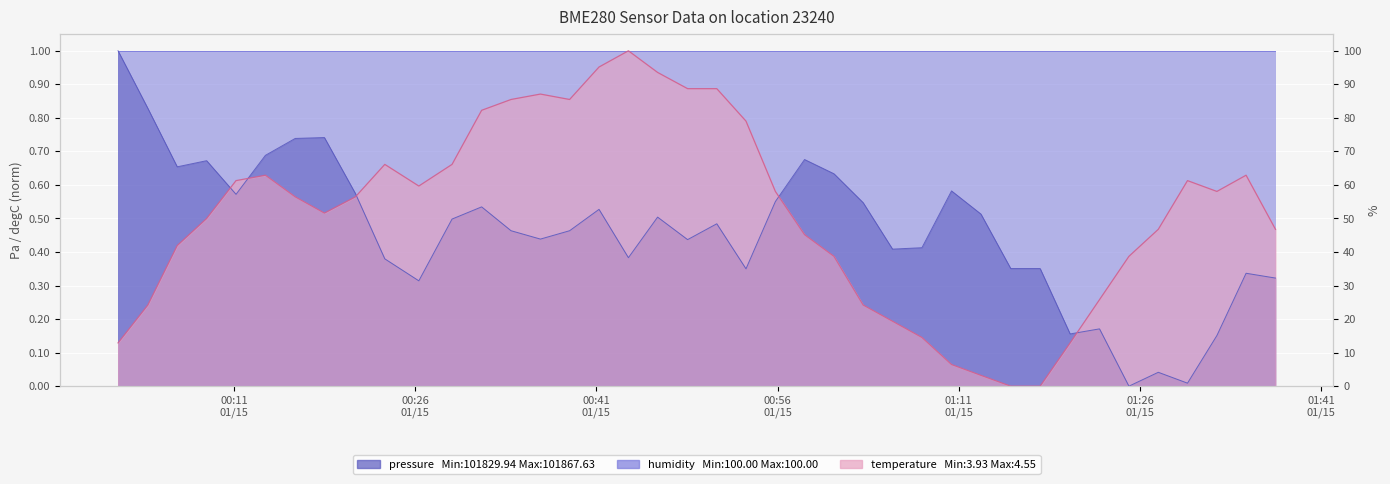

List the labels in order of temperature value, largest first.

2023-01-15T00:43:39, 2023-01-15T00:41:13, 2023-01-15T00:46:04, 2023-01-15T00:48:33, 2023-01-15T00:50:58, 2023-01-15T00:36:22, 2023-01-15T00:33:56, 2023-01-15T00:38:47, 2023-01-15T00:31:30, 2023-01-15T00:53:23, 2023-01-15T00:23:29, 2023-01-15T00:29:03, 2023-01-15T00:13:36, 2023-01-15T01:34:47, 2023-01-15T00:11:10, 2023-01-15T01:29:56, 2023-01-15T00:26:18, 2023-01-15T00:55:49, 2023-01-15T01:32:22, 2023-01-15T00:16:04, 2023-01-15T00:21:03, 2023-01-15T00:18:29, 2023-01-15T00:08:44, 2023-01-15T01:27:31, 2023-01-15T01:37:13, 2023-01-15T00:58:14, 2023-01-15T00:06:18, 2023-01-15T01:00:40, 2023-01-15T01:25:05, 2023-01-15T01:22:39, 2023-01-15T00:03:52, 2023-01-15T01:03:05, 2023-01-15T01:05:31, 2023-01-15T01:07:57, 2023-01-15T00:01:24, 2023-01-15T01:20:13, 2023-01-15T01:10:24, 2023-01-15T01:12:50, 2023-01-15T01:15:18, 2023-01-15T01:17:44